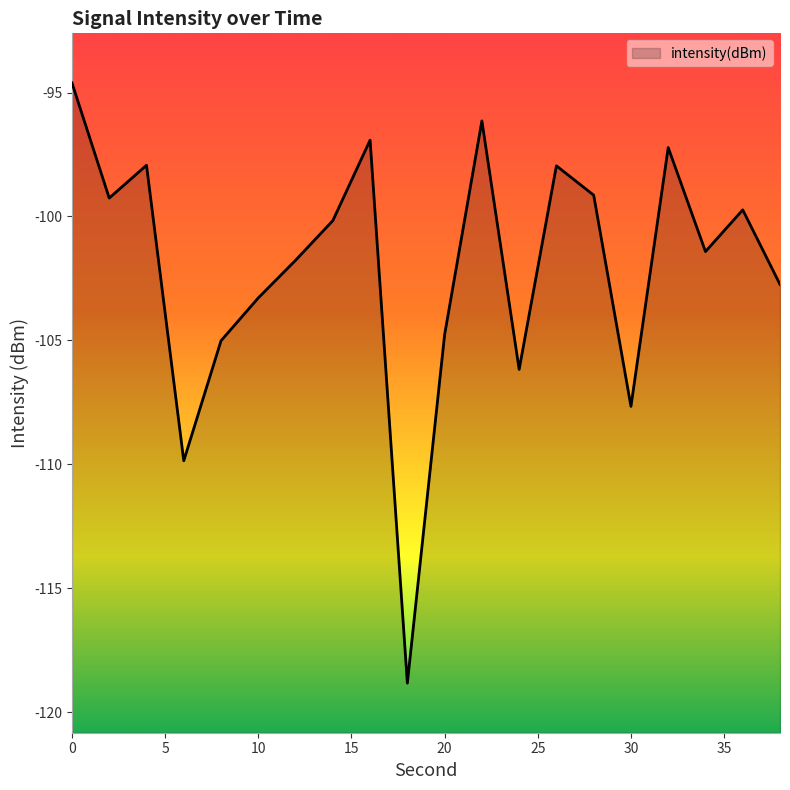

What is the change in value from 26 to 28?

-1.2